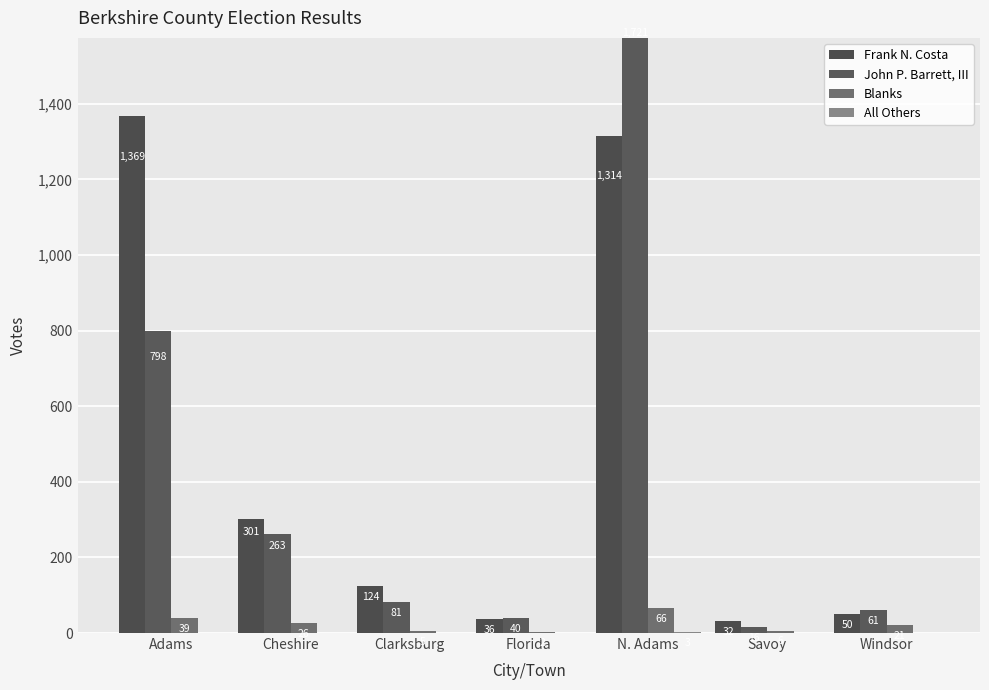

What is the difference between the highest and lowest values at Savoy?

32